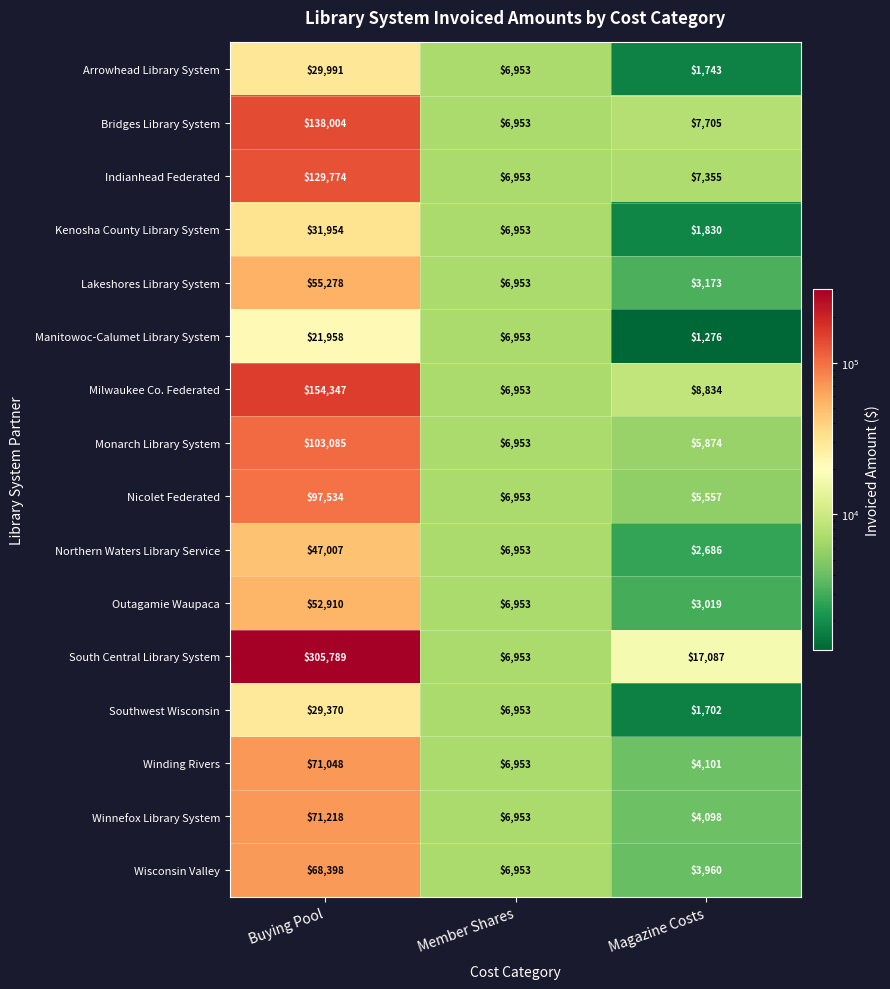

Between Member Shares and Magazine Costs, which series saw the biggest shift?

South Central Library System